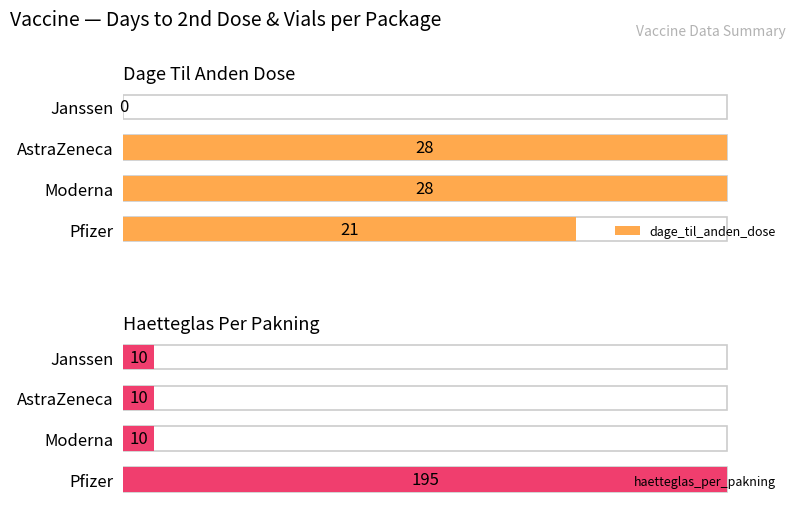

What is the difference between the maximum and minimum values in the haetteglas_per_pakning series?

185